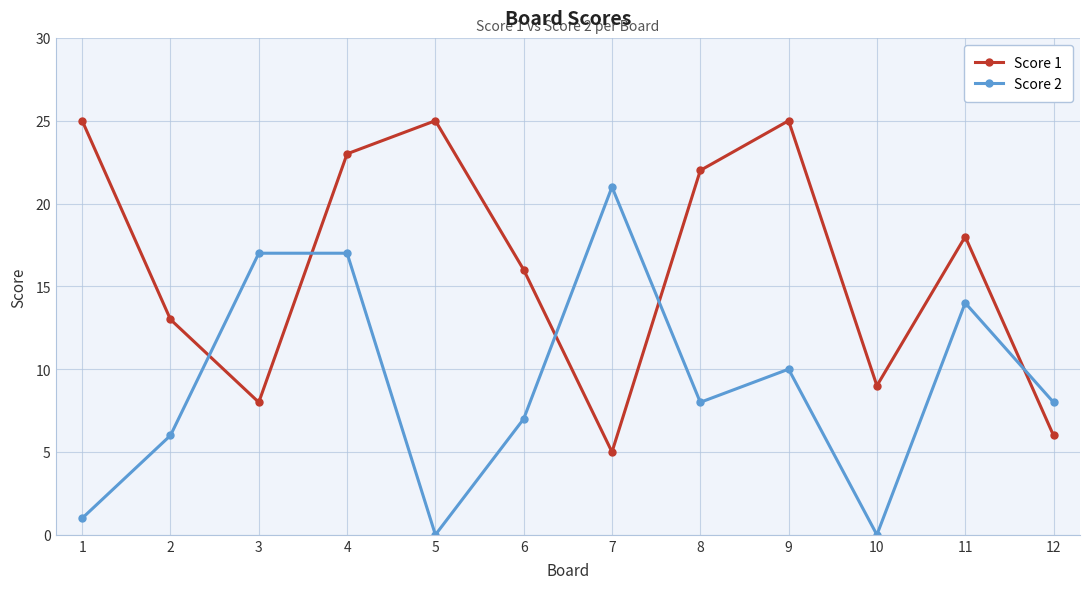

What is the highest value of the Score 2 series?

21